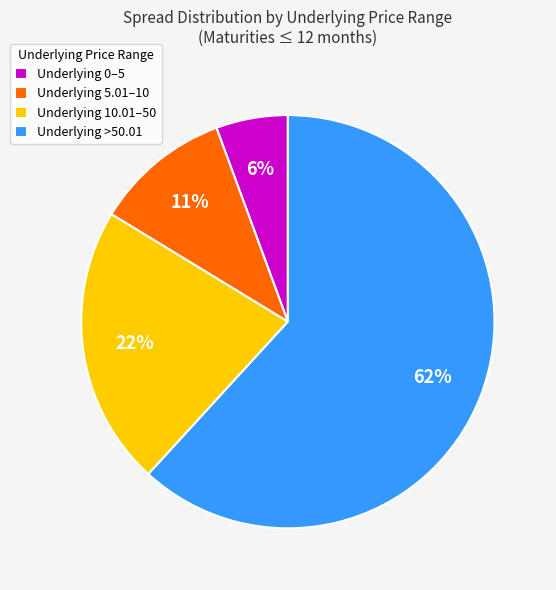

To the nearest percent, what is the average slice percentage?

25%